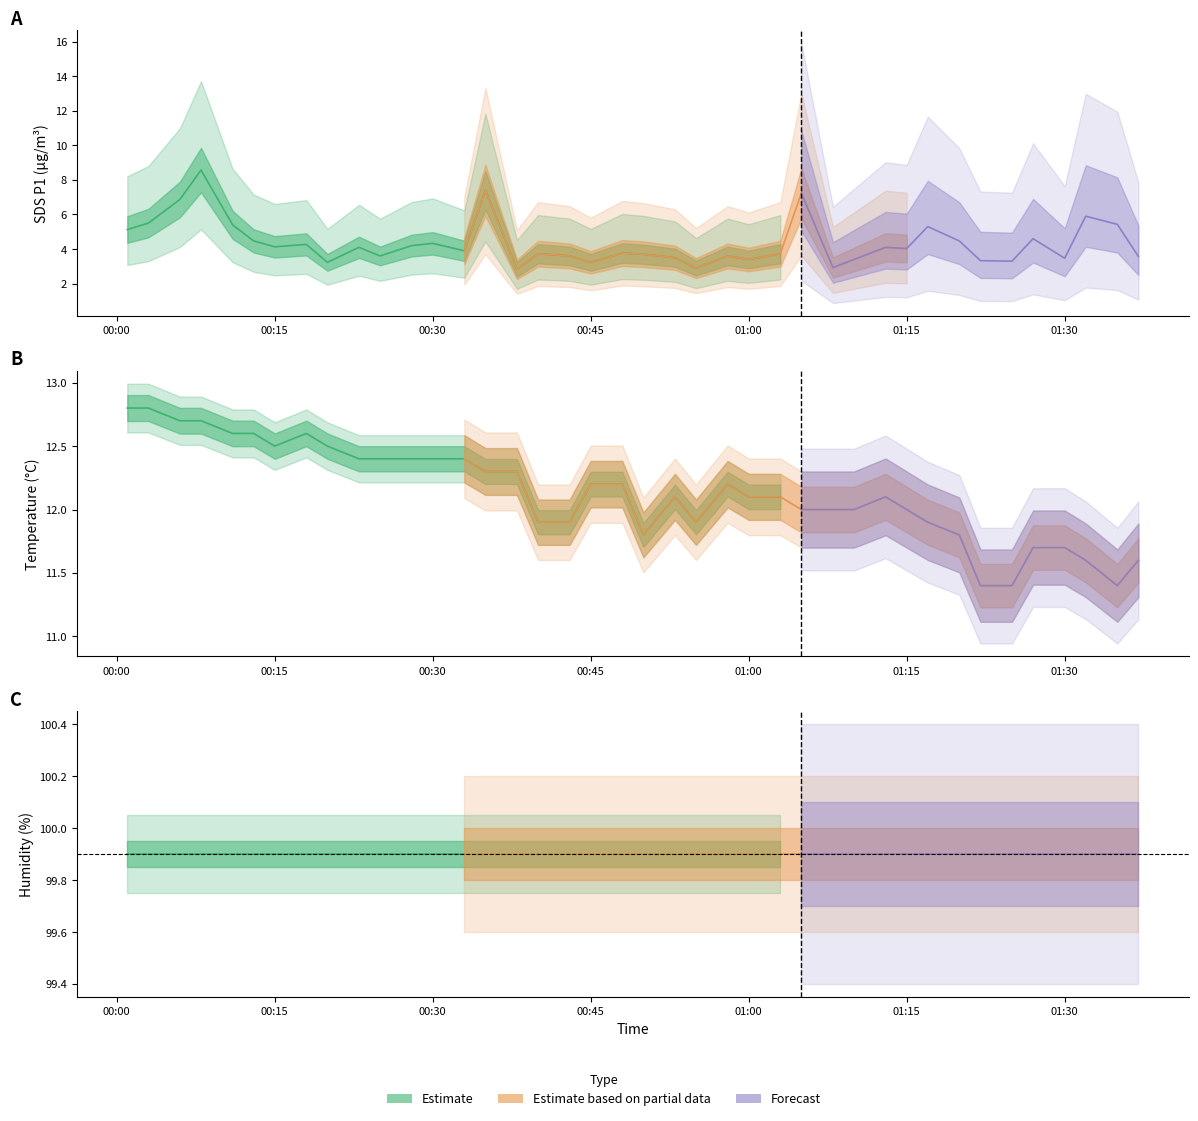

The SDS_P1 series shows 8.6 at 2022/05/15 00:08. True or false?

True